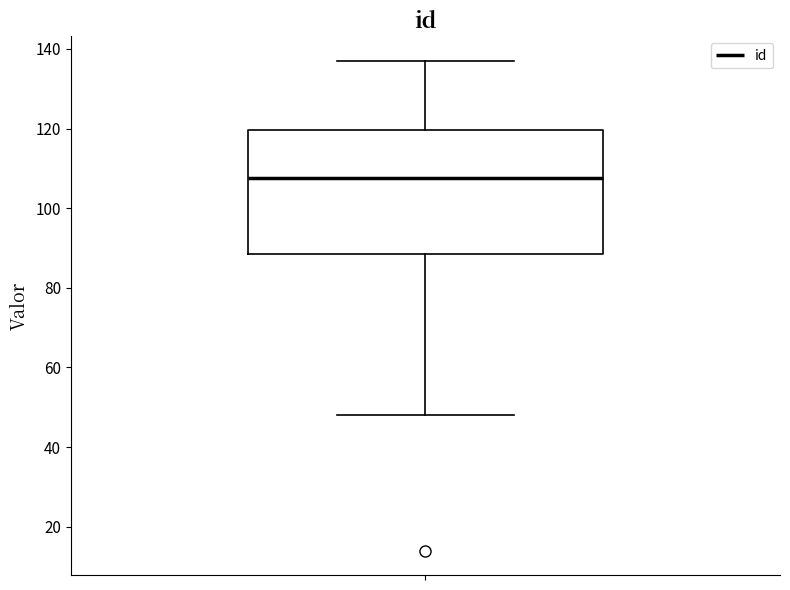

Read this box plot against the y-axis: the position of the median line, the range covered by the box, and the ends of both whiskers. The values are not printed on the chart, so give them approximately, as read against the axis.

median 108, box 88 to 120, whiskers 48 to 138